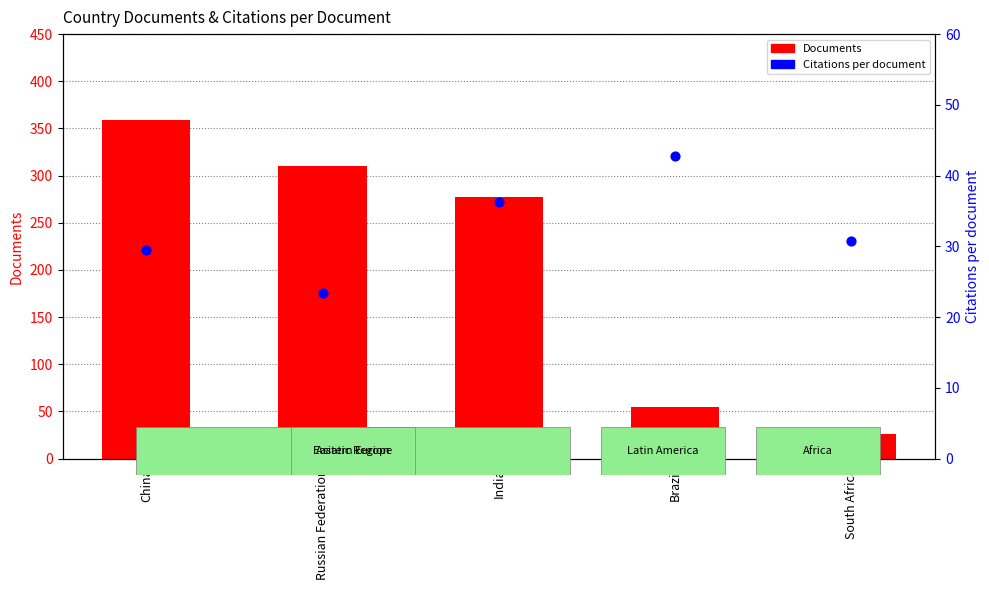

Which series contains the lowest Y value?

Citations per document